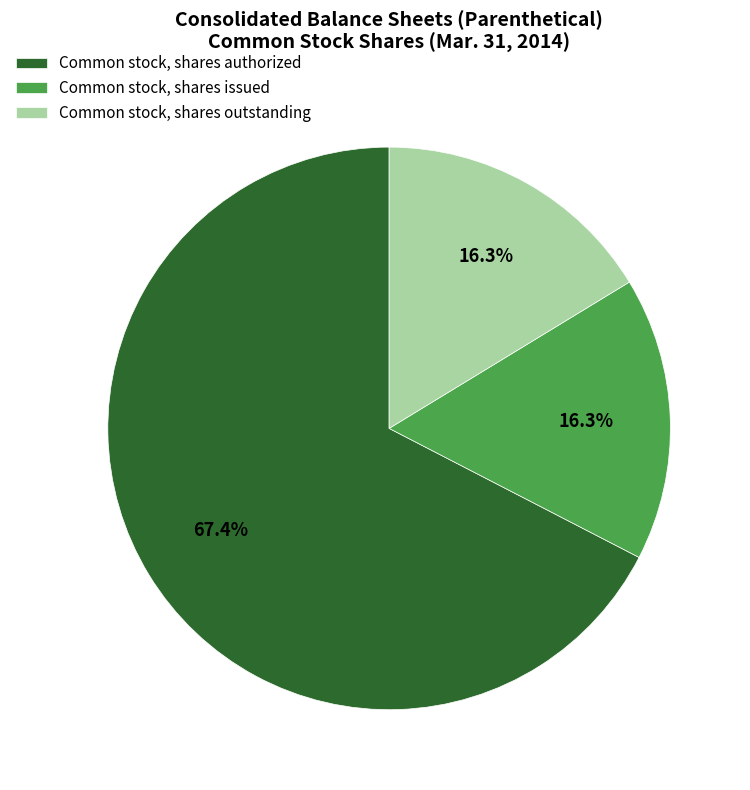

How many segments does this pie chart have?

3